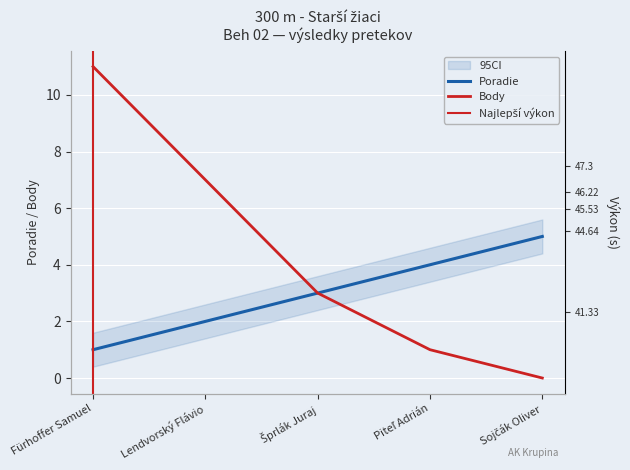

The Body series shows 8 at Sojčák Oliver. True or false?

False